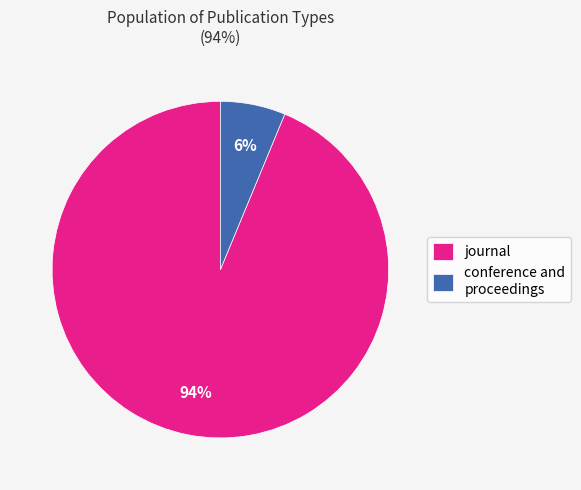

To the nearest percent, what is the combined percentage of conference and proceedings and journal?

100%